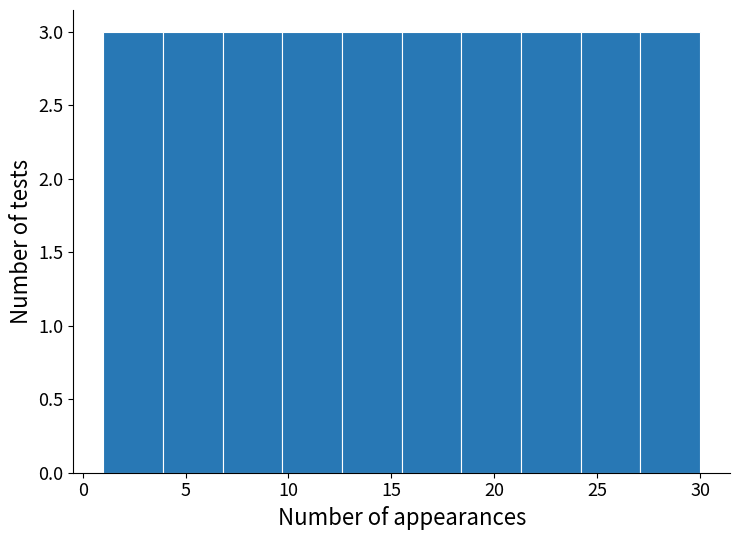

Reading left to right, transcribe this chart: for each bar, give the range it covers on the x-axis and its height. Neither the bar edges nor the heights are printed on the chart, so give them approximately, as read against the axes.

1.0 to 3.9: 3
3.9 to 6.8: 3
6.8 to 9.7: 3
9.7 to 12.6: 3
12.6 to 15.5: 3
15.5 to 18.4: 3
18.4 to 21.3: 3
21.3 to 24.2: 3
24.2 to 27.1: 3
27.1 to 30.0: 3